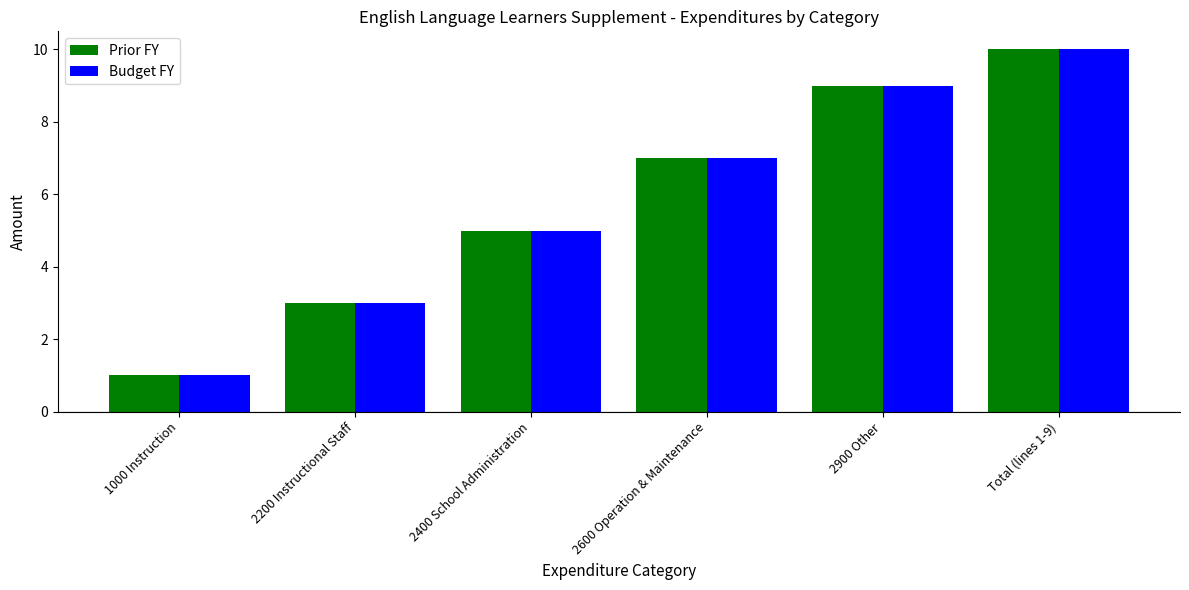

What value does the Budget FY series have at Total (lines 1-9)?

10